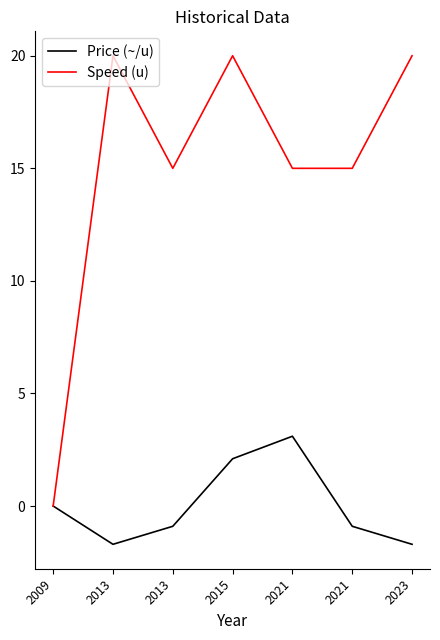

What is the value of the Speed (u) point at the 6th from the left?

15.0